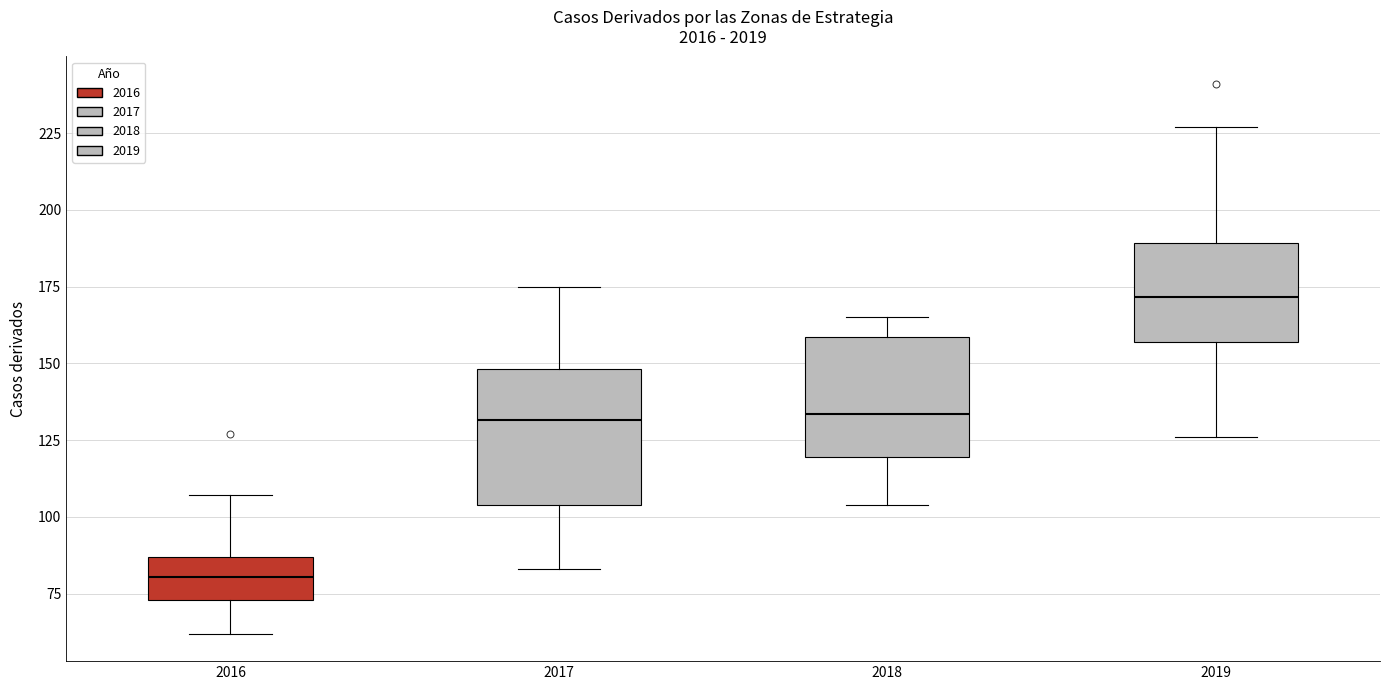

Reading left to right, transcribe this box plot: for each box, give where its median line is, the range the box spans, and where its two whiskers end, as read against the y-axis. The values are not printed on the chart, so give them approximately, as read against the axis.

2016: median 80, box 75 to 85, whiskers 60 to 105
2017: median 130, box 105 to 150, whiskers 85 to 175
2018: median 135, box 120 to 160, whiskers 105 to 165
2019: median 170, box 155 to 190, whiskers 125 to 225